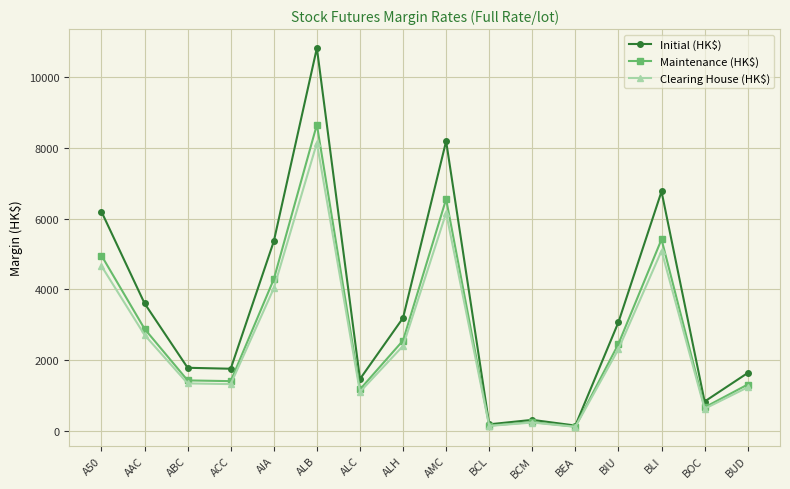

What is the greatest value displayed?

10826